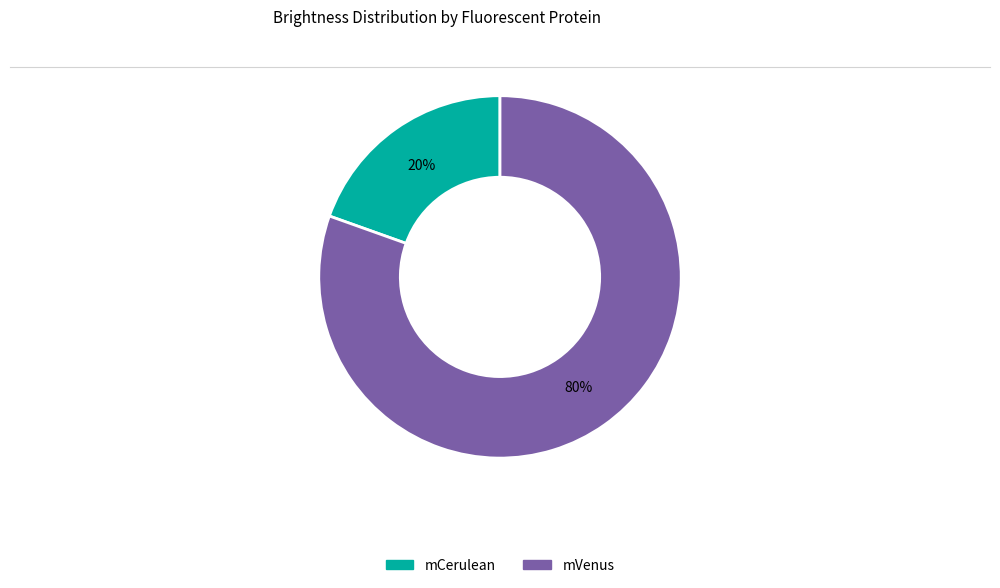

Is the sum of mCerulean and mVenus greater than half?

Yes